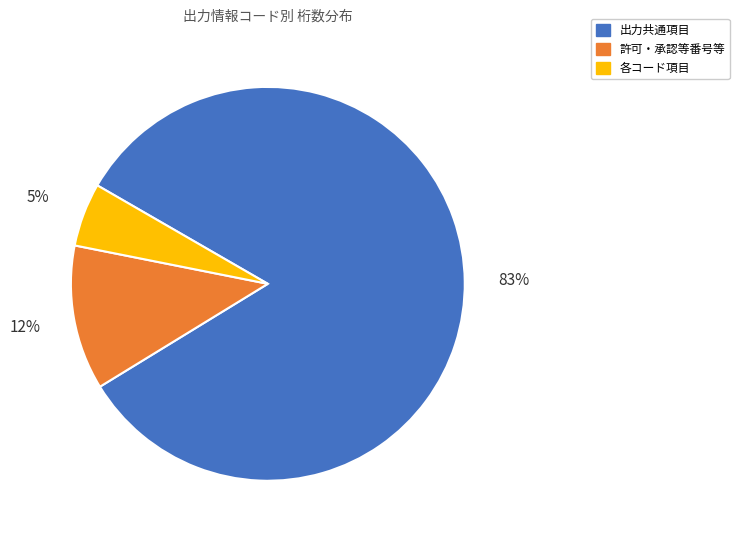

Between 許可・承認等番号等 and 各コード項目, which is larger?

許可・承認等番号等